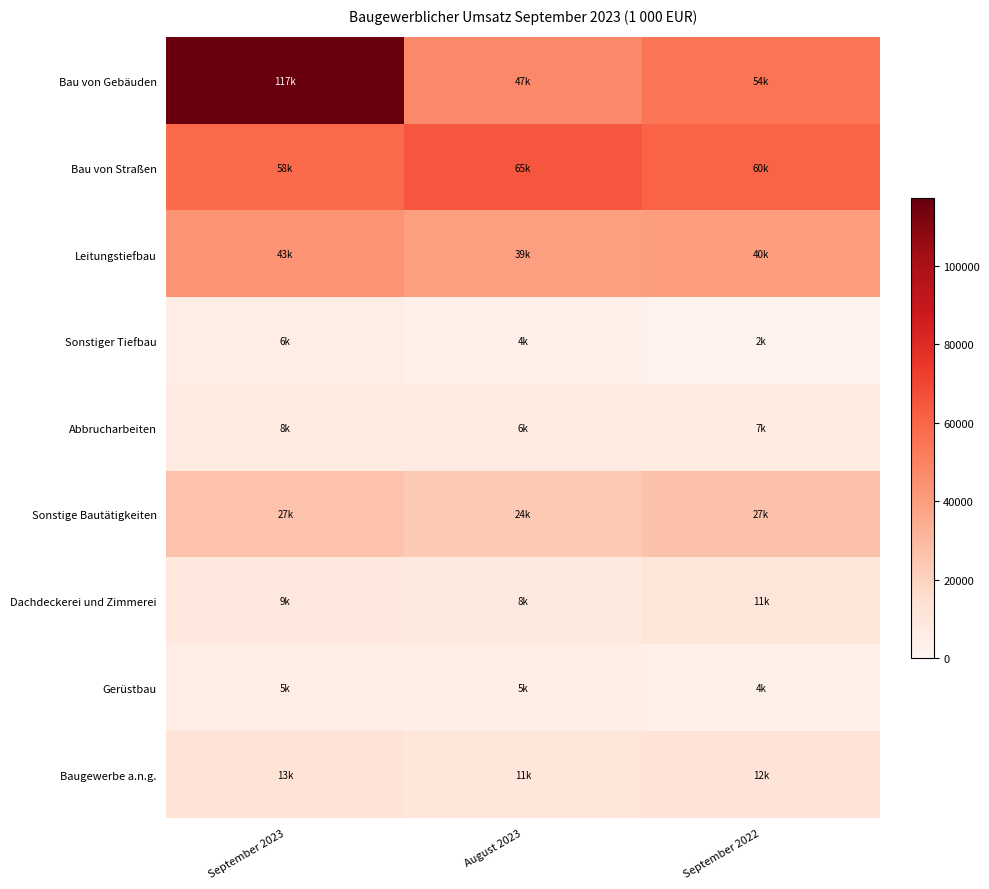

Reading right to left, transcribe all the data shown in this chart.

Bau von Gebäuden: September 2022=54218	August 2023=47378	September 2023=117493
Bau von Straßen: September 2022=60386	August 2023=65050	September 2023=57871
Leitungstiefbau: September 2022=40001	August 2023=39304	September 2023=43344
Sonstiger Tiefbau: September 2022=1918	August 2023=3539	September 2023=5529
Abbrucharbeiten: September 2022=6745	August 2023=6161	September 2023=7768
Sonstige Bautätigkeiten: September 2022=26846	August 2023=23505	September 2023=26552
Dachdeckerei und Zimmerei: September 2022=10802	August 2023=8181	September 2023=8787
Gerüstbau: September 2022=4411	August 2023=4777	September 2023=5089
Baugewerbe a.n.g.: September 2022=11633	August 2023=10547	September 2023=12676